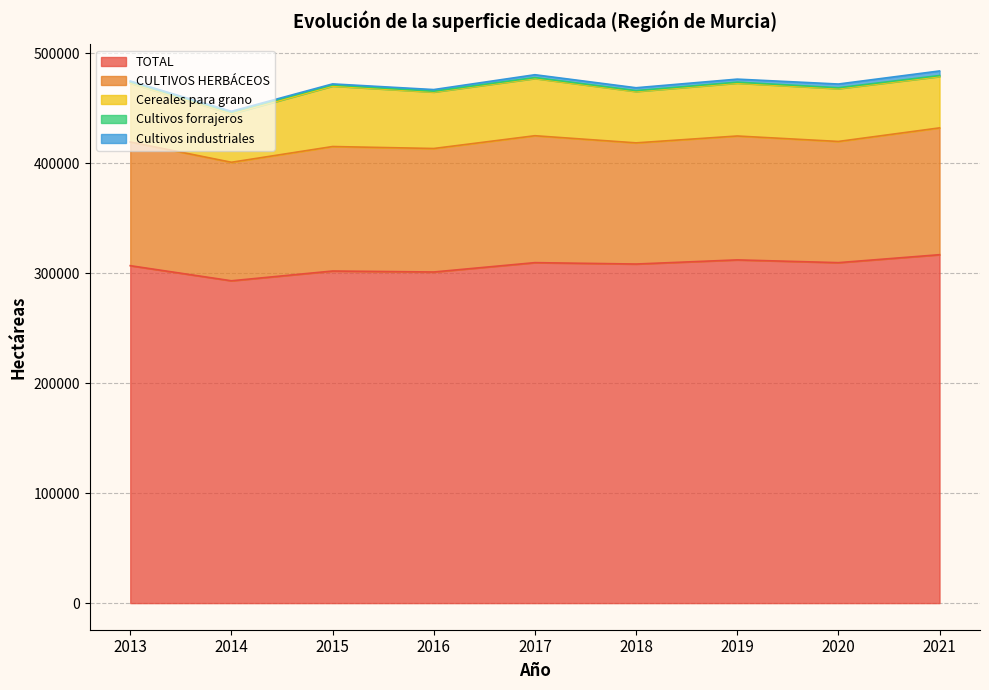

The value of Cultivos forrajeros at 2014 is 541. True or false?

False